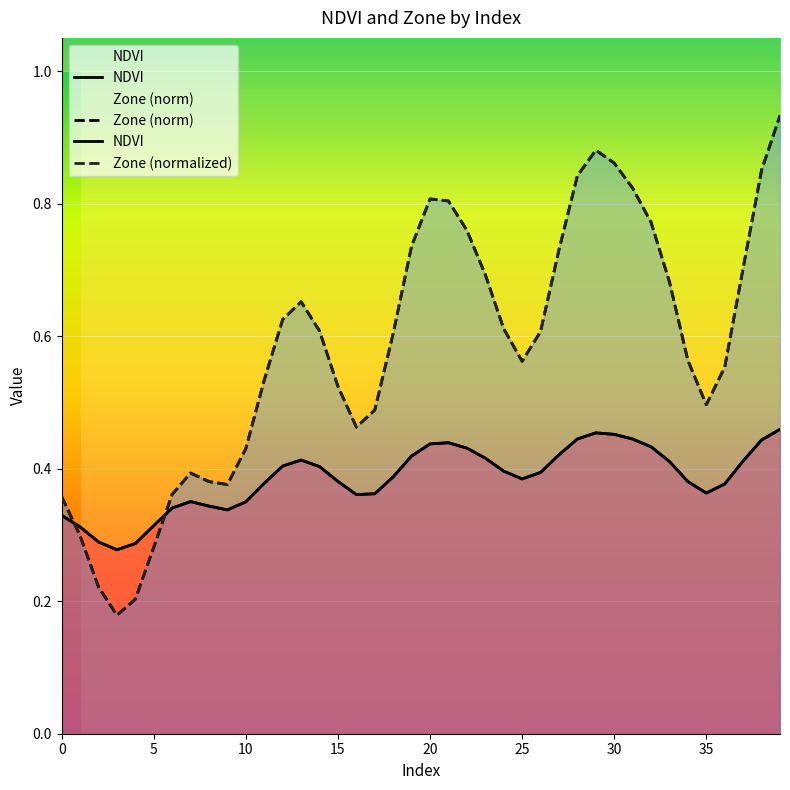

Which series has the widest spread of values?

Zone (norm)